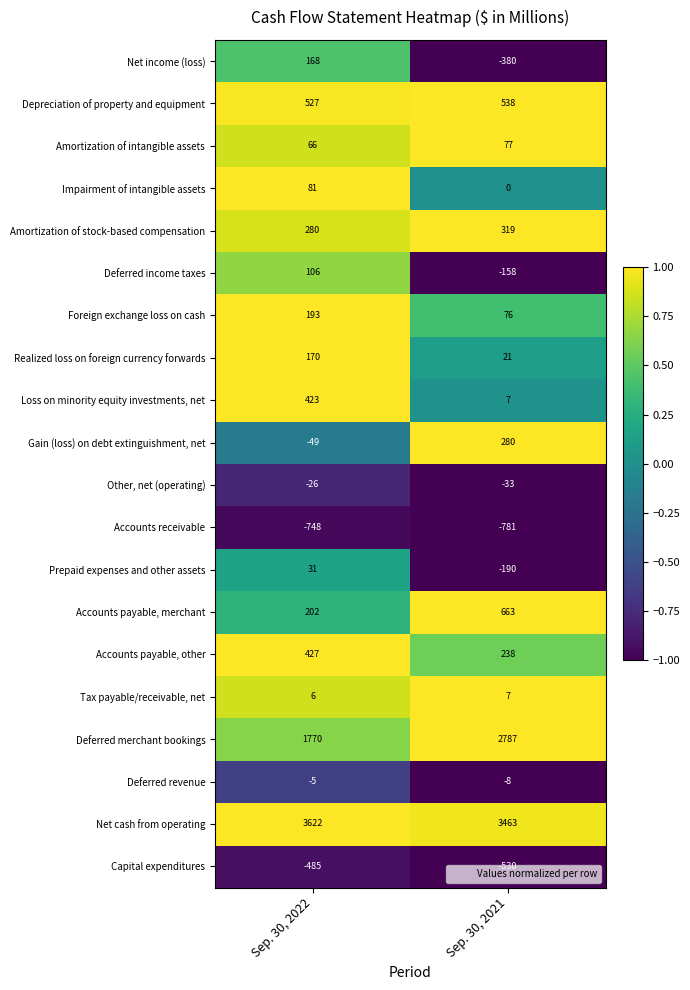

The value of Deferred merchant bookings at Sep. 30, 2021 is 1772. True or false?

False